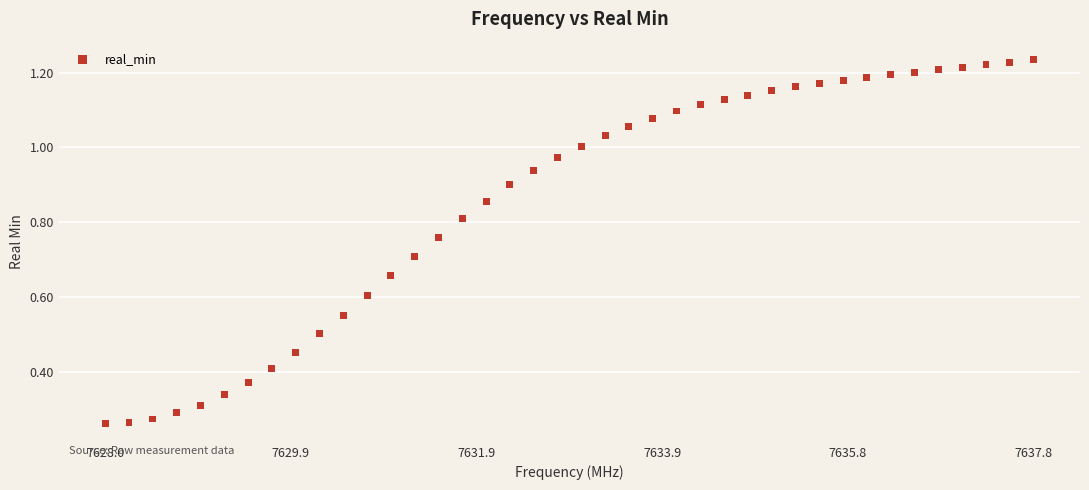

What is the range of X values (max minus min)?

9.8